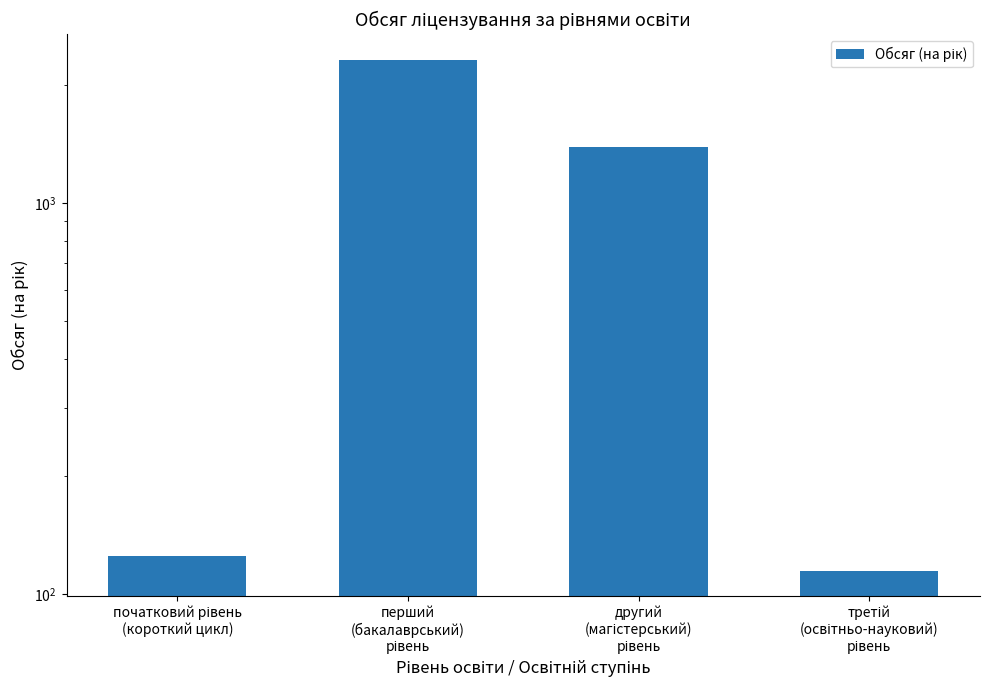

Which has a higher value, другий
(магістерський)
рівень or третій
(освітньо-науковий)
рівень?

другий
(магістерський)
рівень